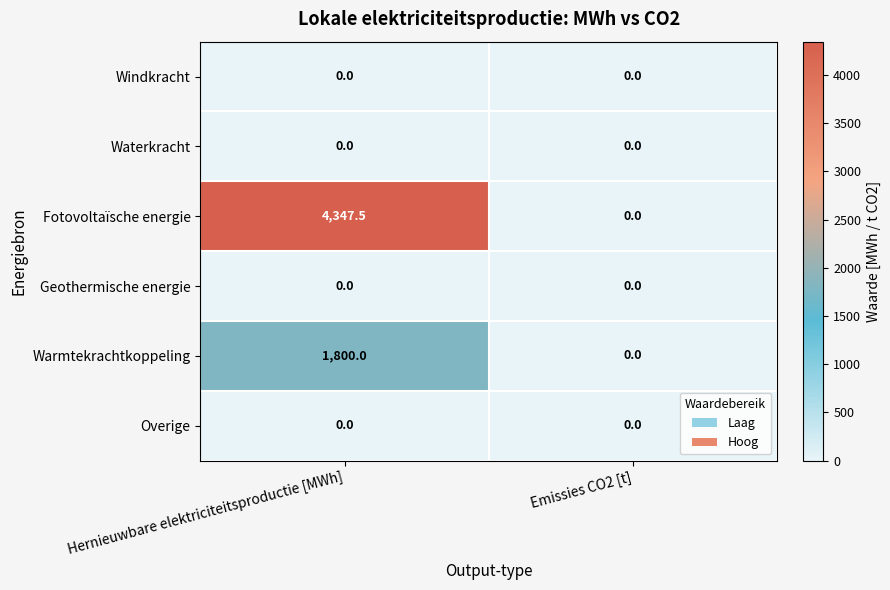

Reading left to right, what are all the values shown in this chart?

Windkracht: Hernieuwbare elektriciteitsproductie [MWh]=0.0	Emissies CO2 [t]=0.0
Waterkracht: Hernieuwbare elektriciteitsproductie [MWh]=0.0	Emissies CO2 [t]=0.0
Fotovoltaïsche energie: Hernieuwbare elektriciteitsproductie [MWh]=4347.5	Emissies CO2 [t]=0.0
Geothermische energie: Hernieuwbare elektriciteitsproductie [MWh]=0.0	Emissies CO2 [t]=0.0
Warmtekrachtkoppeling: Hernieuwbare elektriciteitsproductie [MWh]=1800.0	Emissies CO2 [t]=0.0
Overige: Hernieuwbare elektriciteitsproductie [MWh]=0.0	Emissies CO2 [t]=0.0